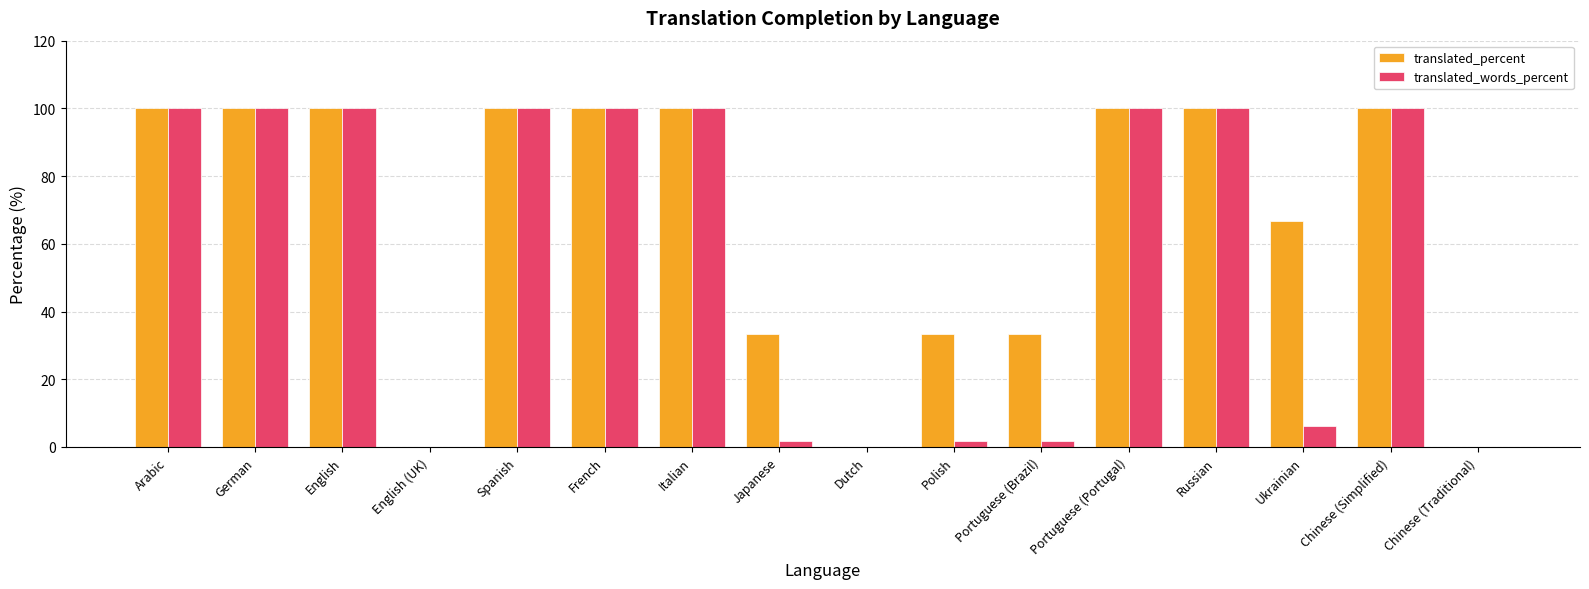

Reading left to right, extract all data points from this chart.

translated_percent: 100.0	100.0	100.0	0.0	100.0	100.0	100.0	33.3	0.0	33.3	33.3	100.0	100.0	66.6	100.0	0.0
translated_words_percent: 100.0	100.0	100.0	0.0	100.0	100.0	100.0	1.7	0.0	1.7	1.7	100.0	100.0	6.1	100.0	0.0